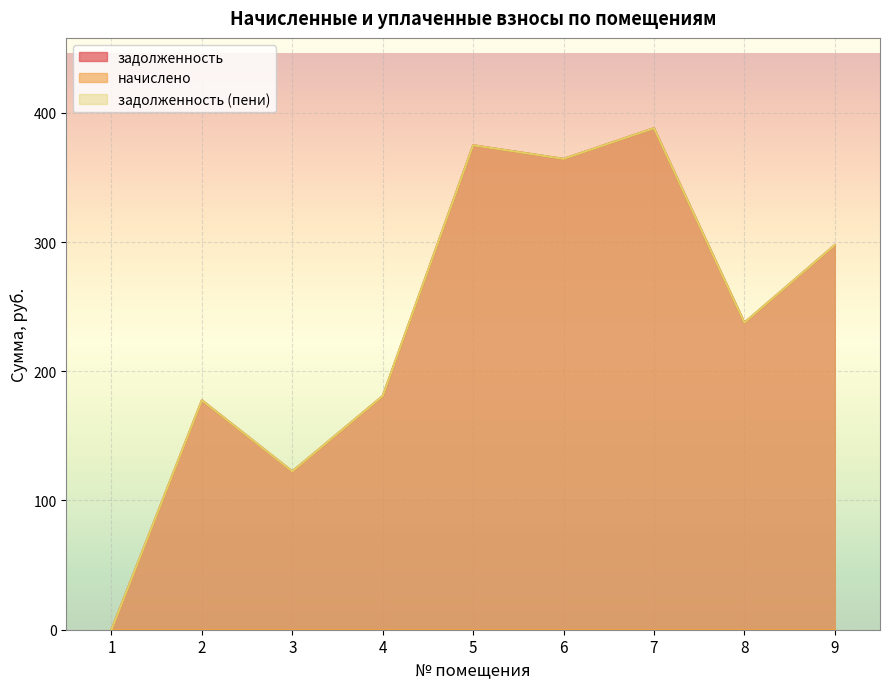

List the series in order of their peak value, highest first.

задолженность, задолженность (пени)